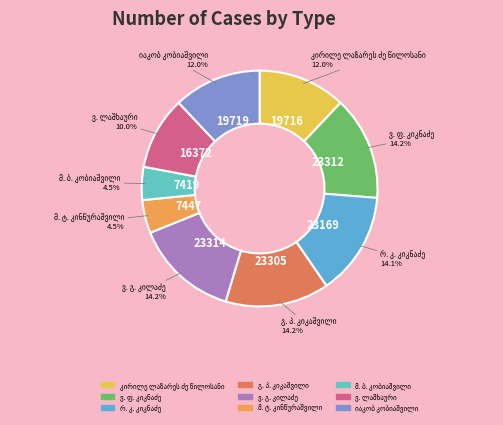

Count the number of slices in the pie.

9